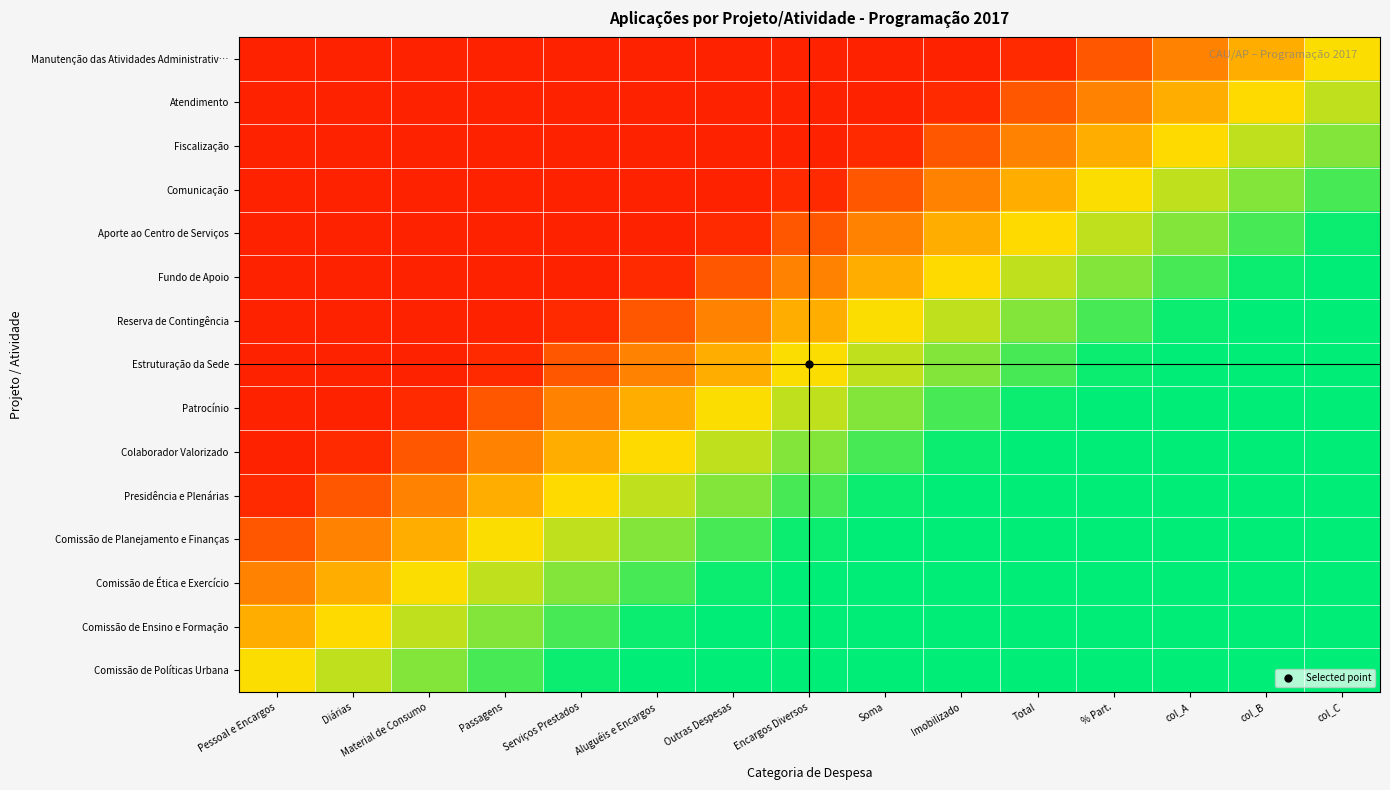

How many series are shown in this chart?

15